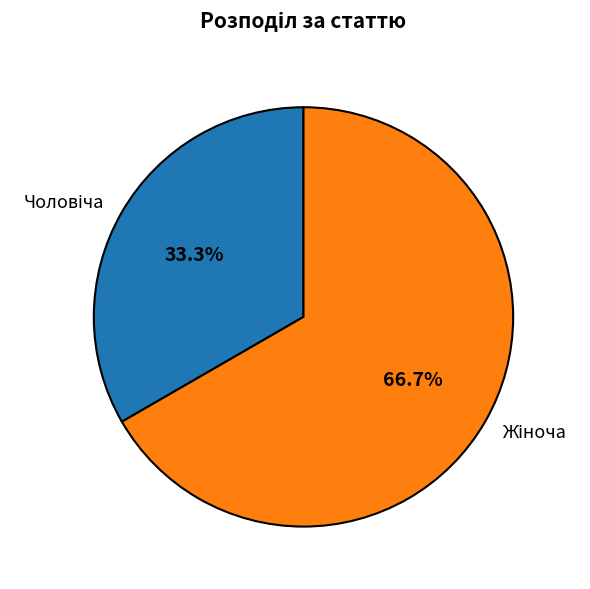

Is there a majority slice in this chart?

Yes